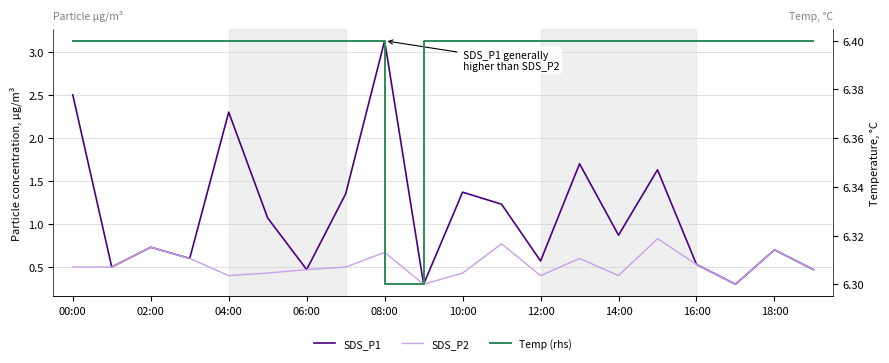

What is the sum of all Temp (rhs) values?

127.9